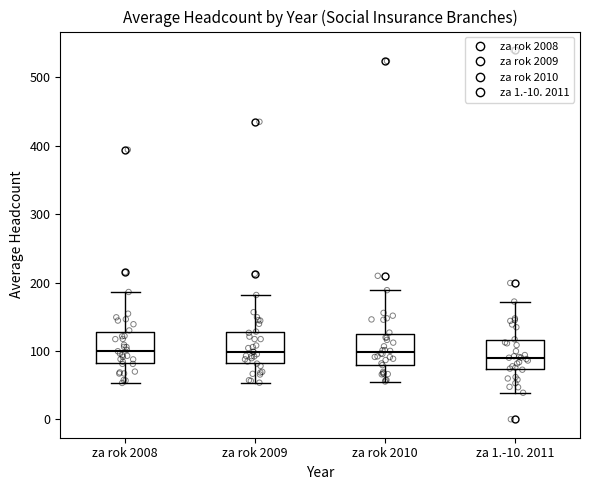

Where does the upper whisker of the box for za rok 2009 end on the y-axis? The values are not printed on the chart, so give them approximately, as read against the axis.

180